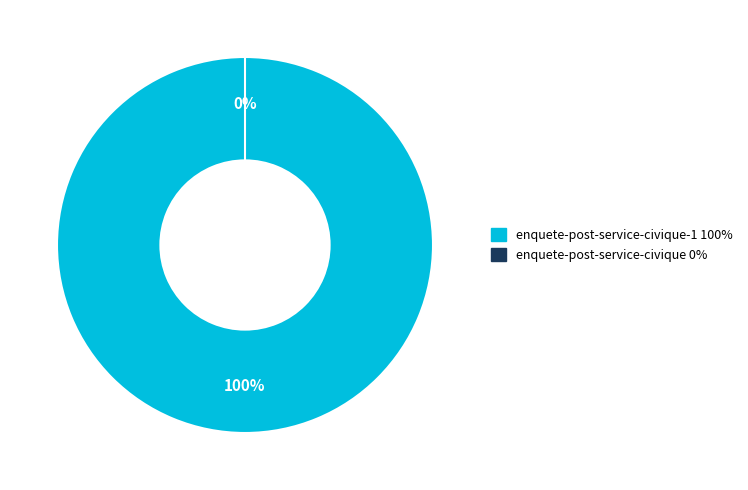

Rank the categories by value from highest to lowest.

enquete-post-service-civique-1, enquete-post-service-civique